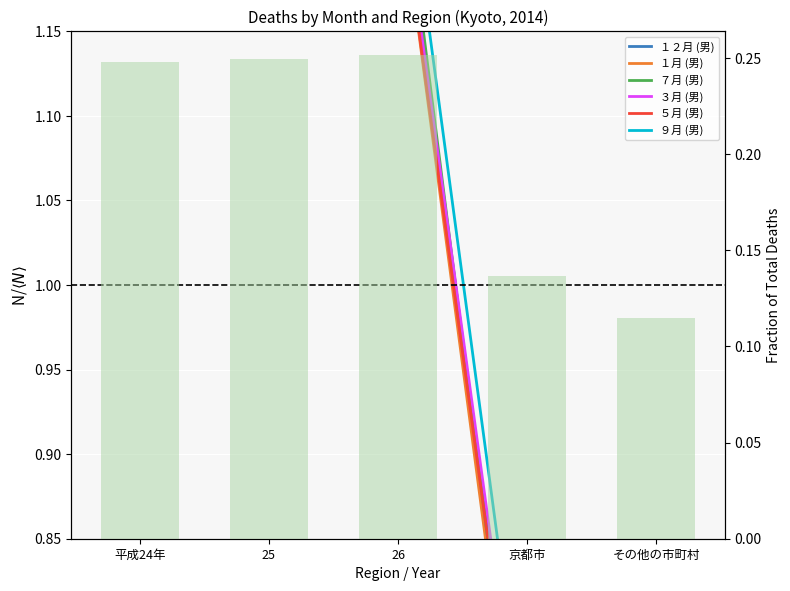

List the labels in order of ３月 (男) value, smallest first.

その他の市町村, 京都市, 25, 26, 平成24年